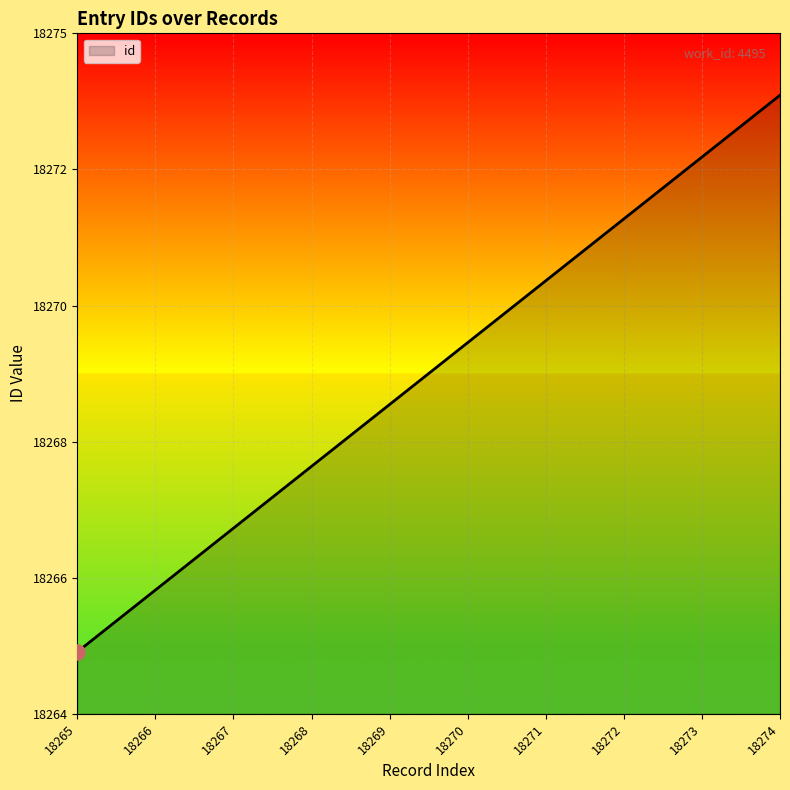

Does the chart have visible grid lines?

Yes